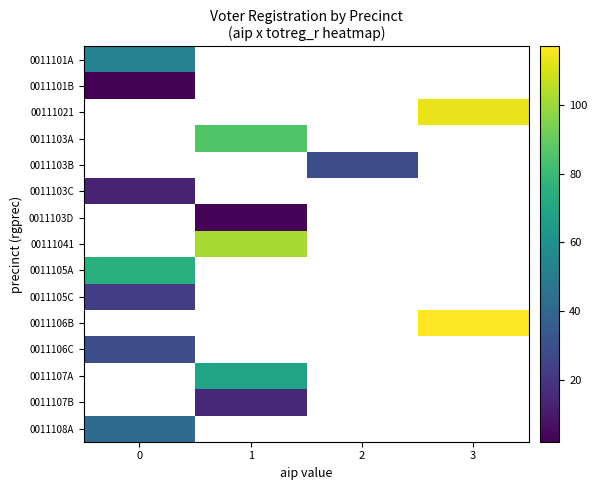

Is the value of 0011106C at 0 greater than the value of 0011103A at 2?

No